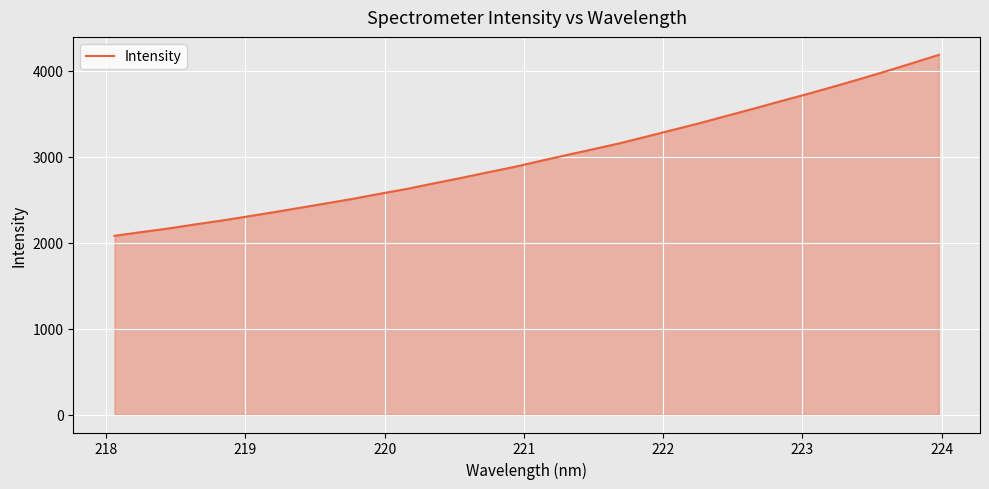

What is the smallest value displayed?

2078.6